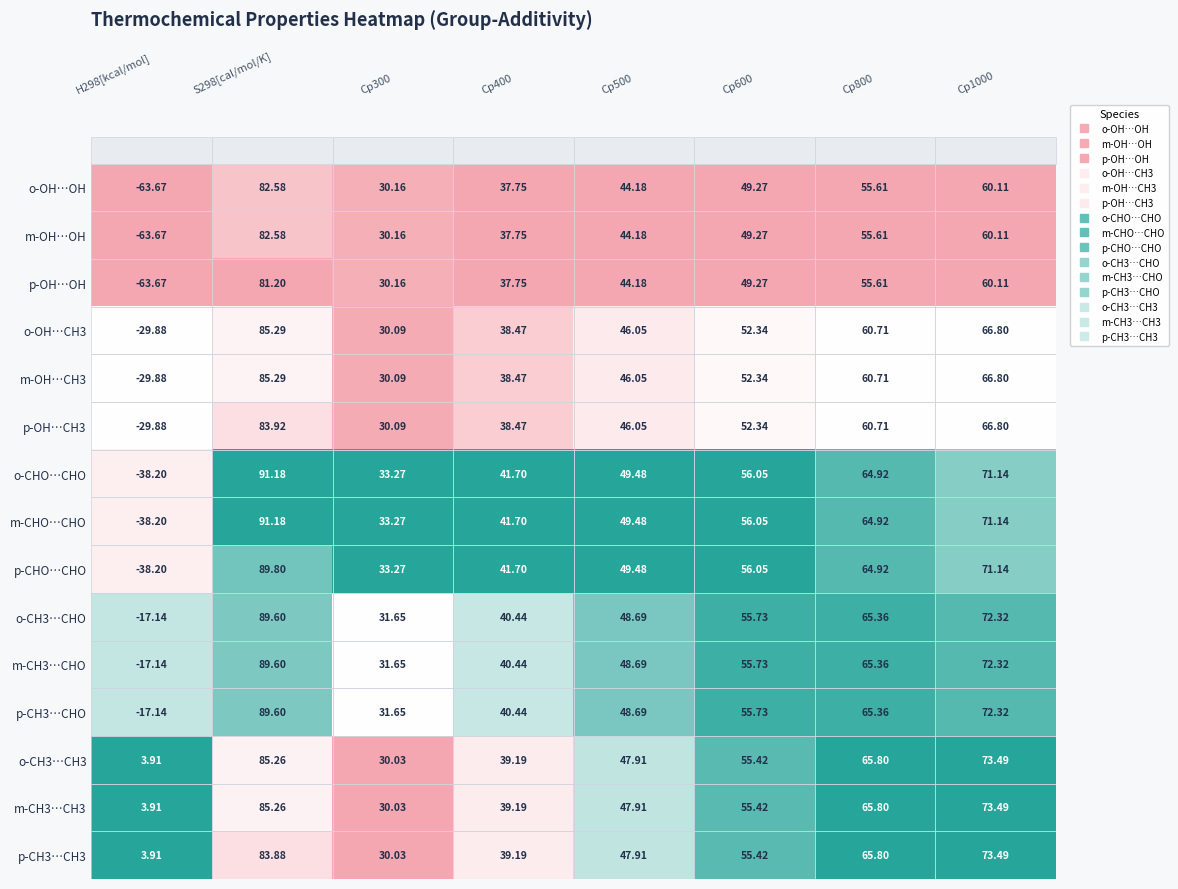

Is the value of o-CHO…CHO at Cp1000 greater than the value of m-CH3…CHO at Cp300?

Yes